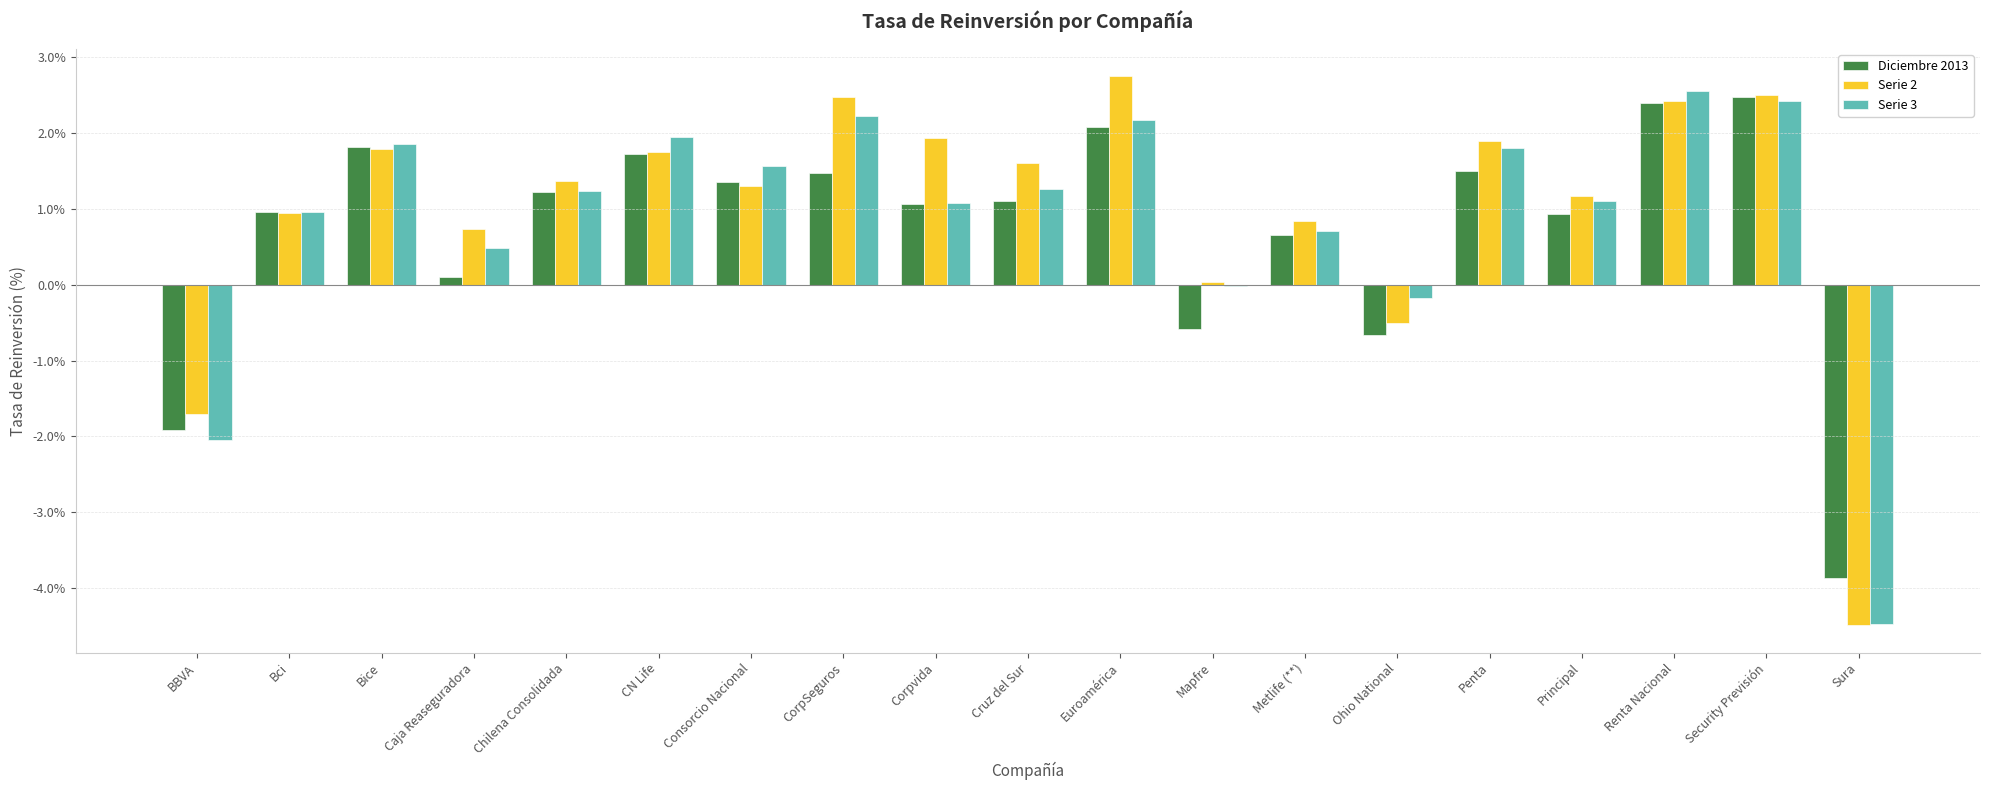

What are all the series names shown in the legend?

Diciembre 2013, Serie 2, Serie 3